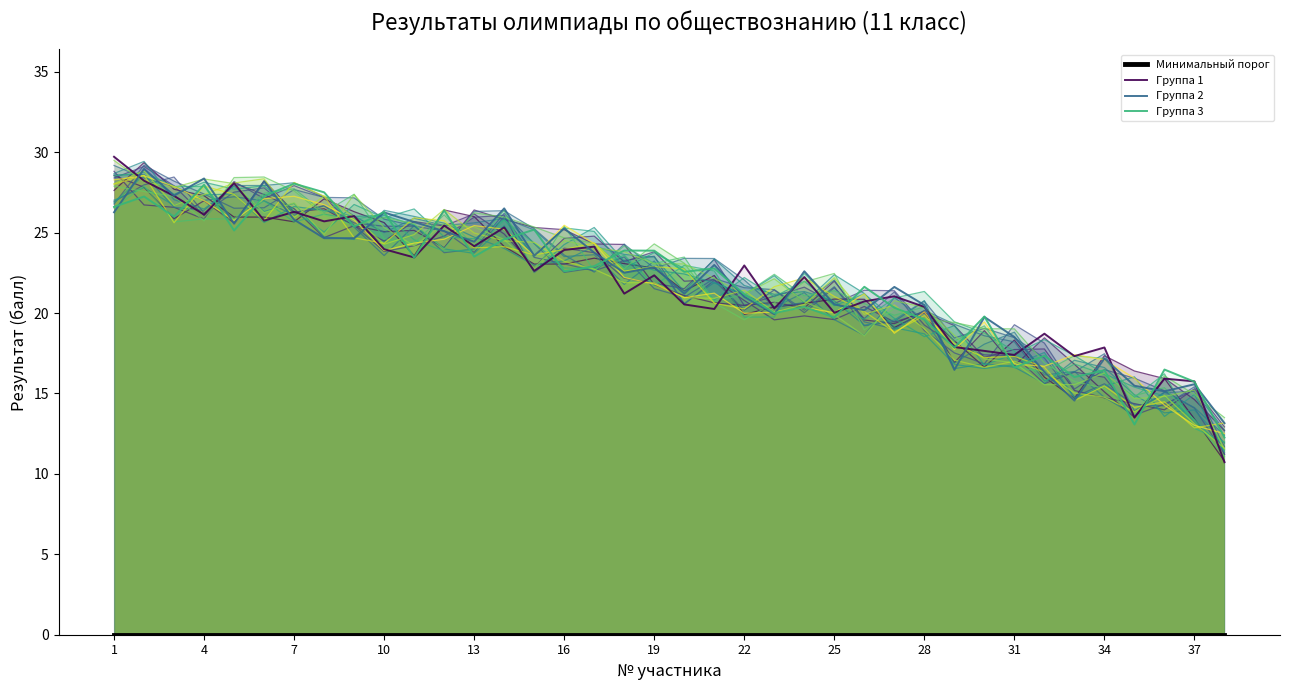

What is the value of the 28th point from the left?

19.0